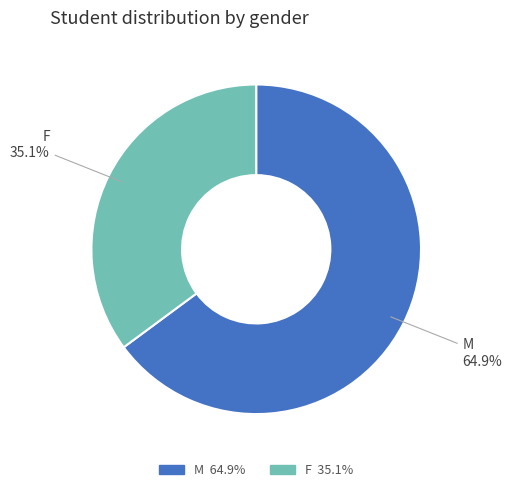

What is the ratio of the value at M to the value at F?

1.8